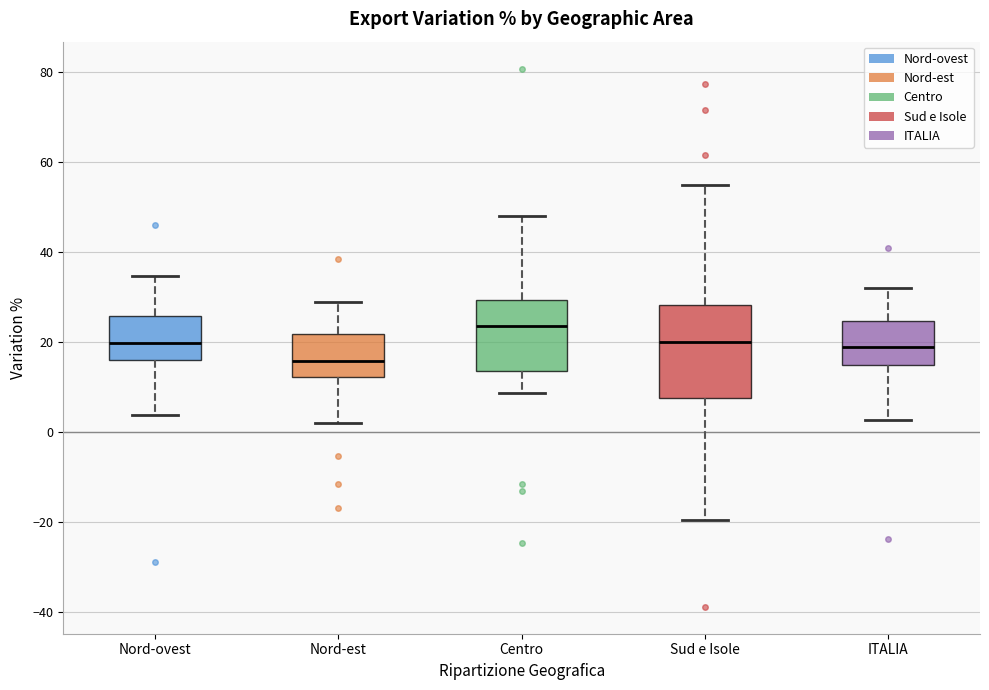

Where does the lower whisker of the box for Sud e Isole end on the y-axis? The values are not printed on the chart, so give them approximately, as read against the axis.

-20